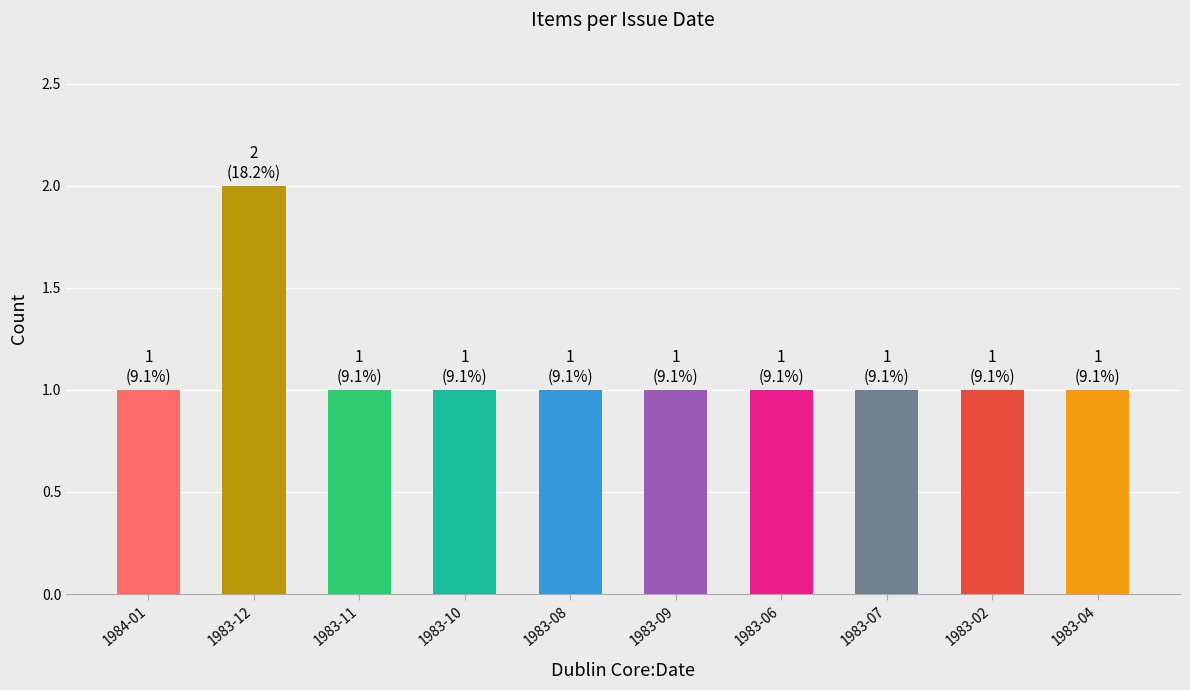

Is it true that the value at 1983-12 is 2?

True